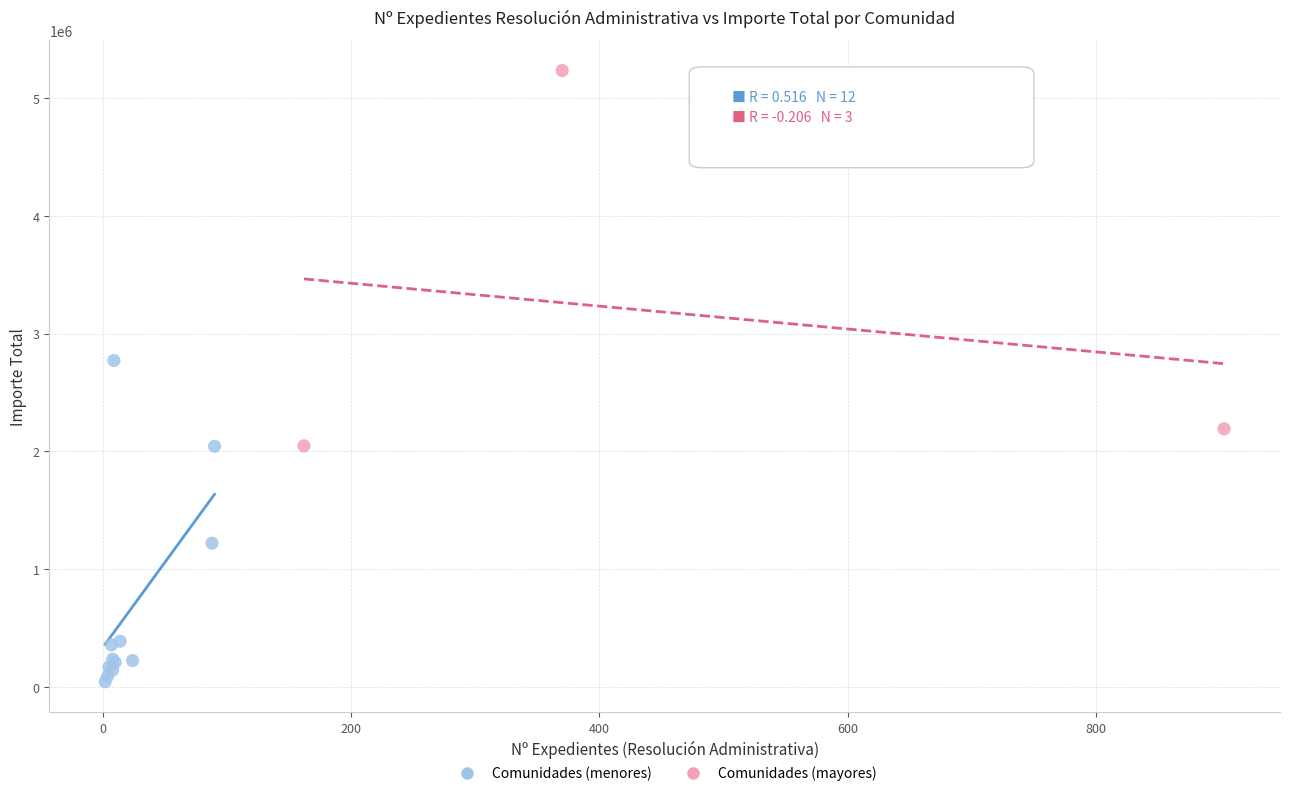

Which series contains the highest Y value?

Comunidades (mayores)